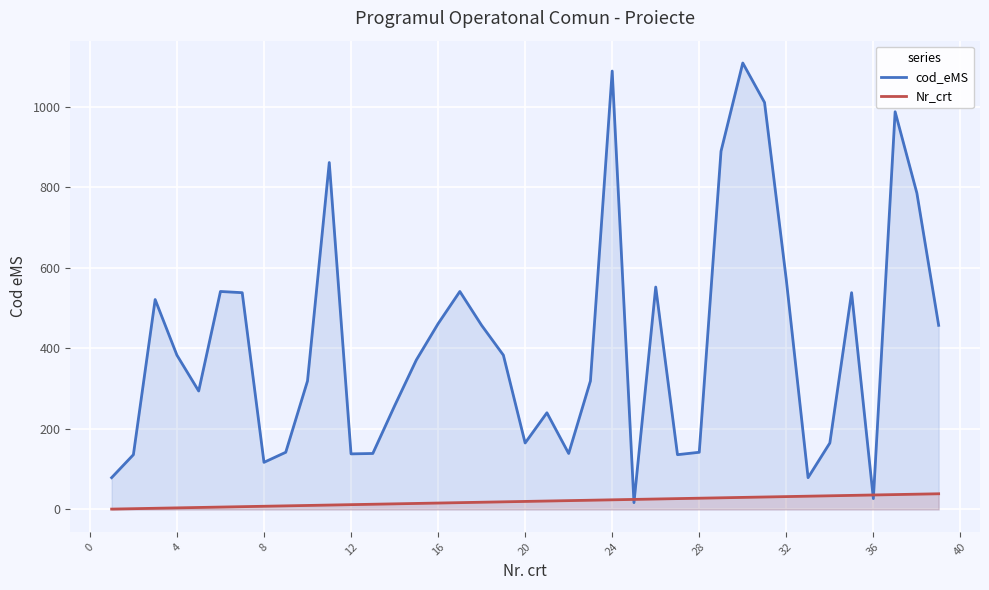

What is the maximum value for Nr_crt?

39